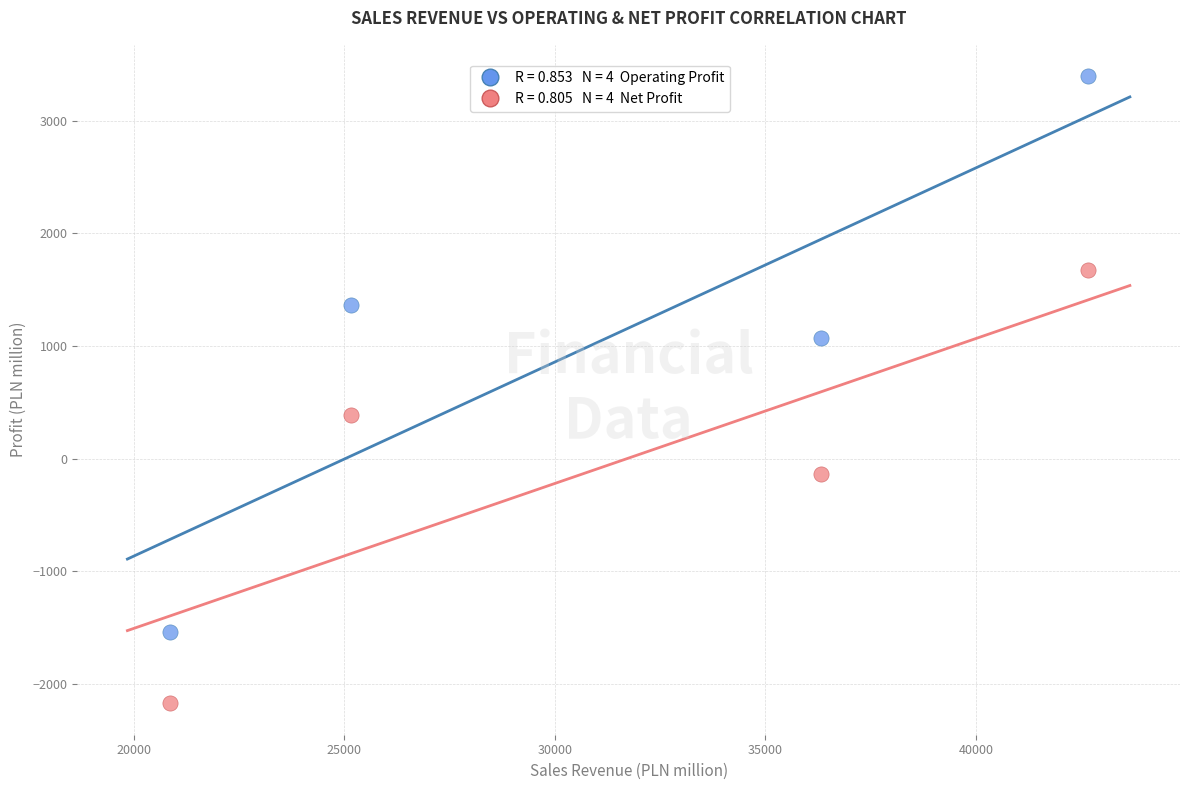

Across all series, what Y value is closest to 610?

385